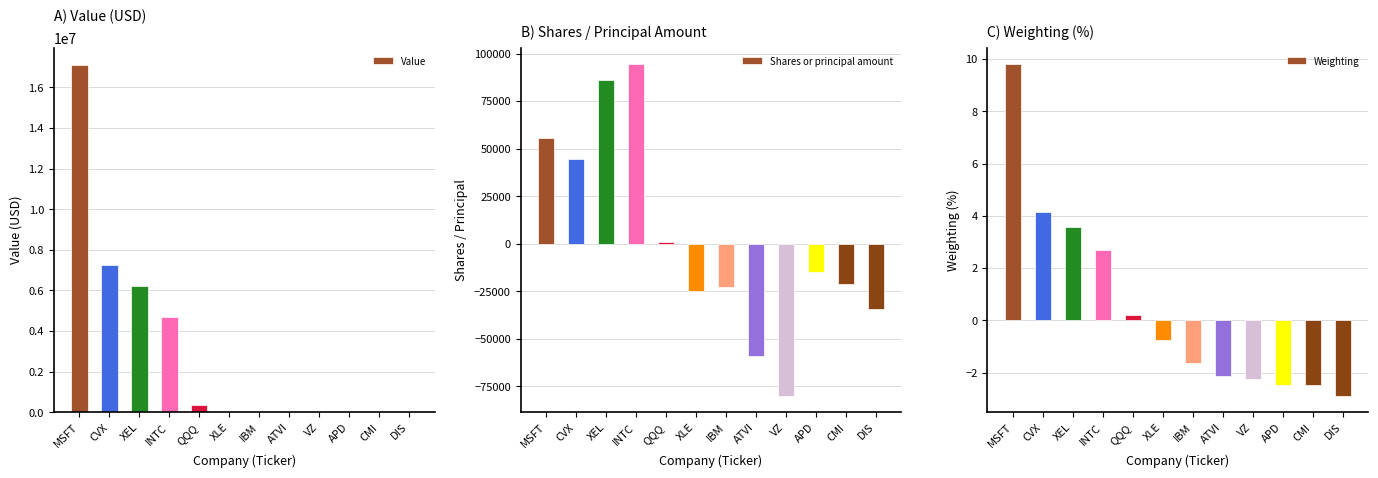

Reading left to right, transcribe all the data shown in this chart.

Value: MSFT=17109000.0	CVX=7259000.0	XEL=6234000.0	INTC=4683000.0	QQQ=354000.0	XLE=0.0	IBM=0.0	ATVI=0.0	VZ=0.0	APD=0.0	CMI=0.0	DIS=0.0
Shares or principal amount: MSFT=55492.0	CVX=44580.0	XEL=86378.0	INTC=94492.0	QQQ=975.0	XLE=-25000.0	IBM=-22816.0	ATVI=-58950.0	VZ=-79888.0	APD=-15085.0	CMI=-21130.0	DIS=-34531.0
Weighting: MSFT=9.8	CVX=4.2	XEL=3.6	INTC=2.7	QQQ=0.2	XLE=-0.7	IBM=-1.6	ATVI=-2.1	VZ=-2.2	APD=-2.5	CMI=-2.5	DIS=-2.9